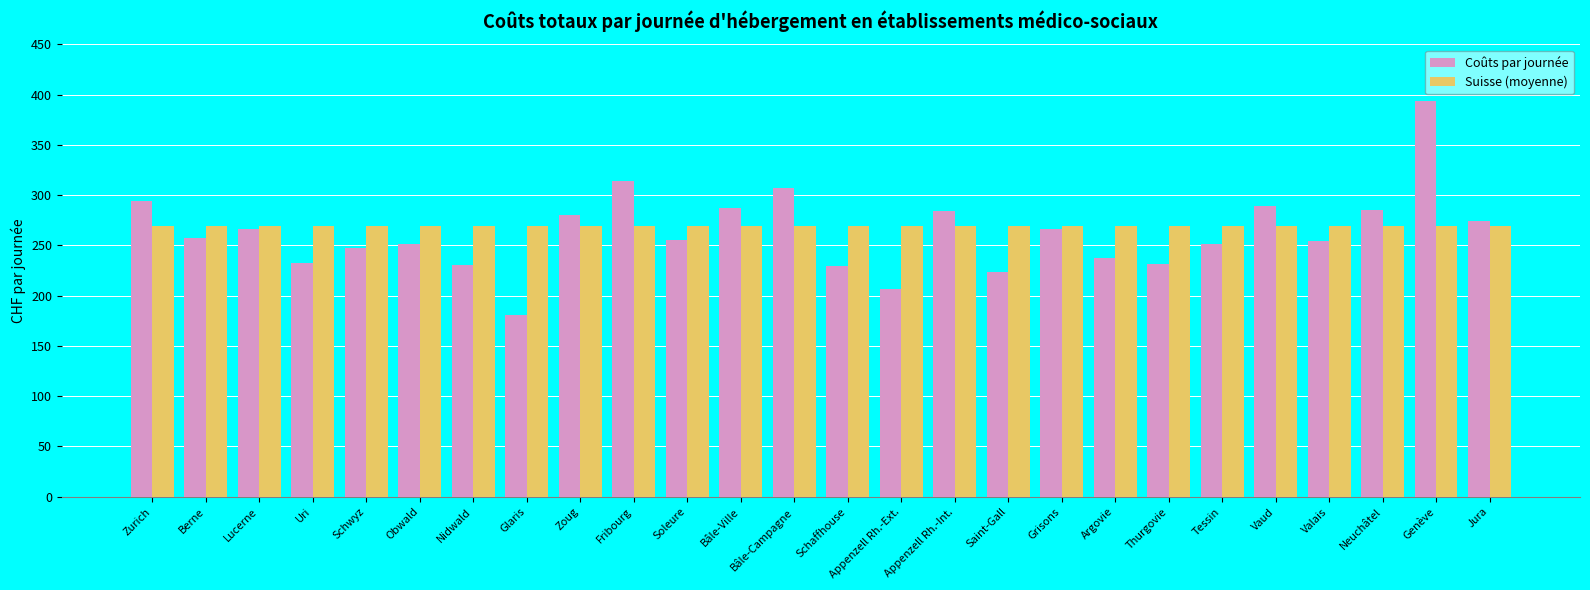

What is the spread (max minus min) of values at Glaris?

88.3